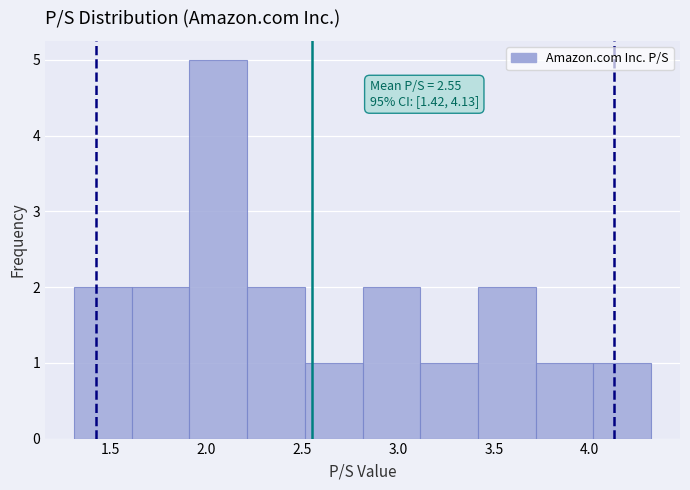

Over which range of the x-axis is the bar tallest?

1.9 to 2.2